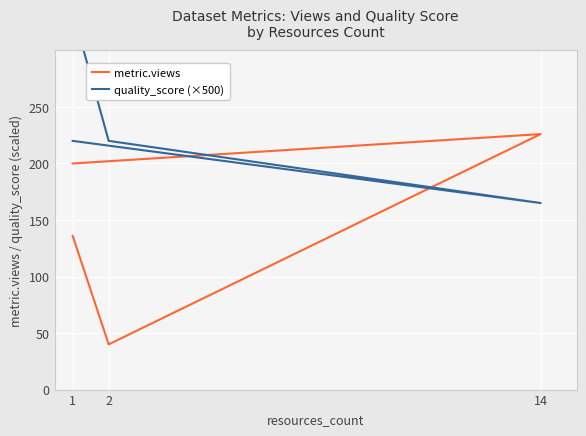

Reading left to right, transcribe all the data shown in this chart.

metric.views: 136	40	226	200
quality_score (×500): 335	220	165	220